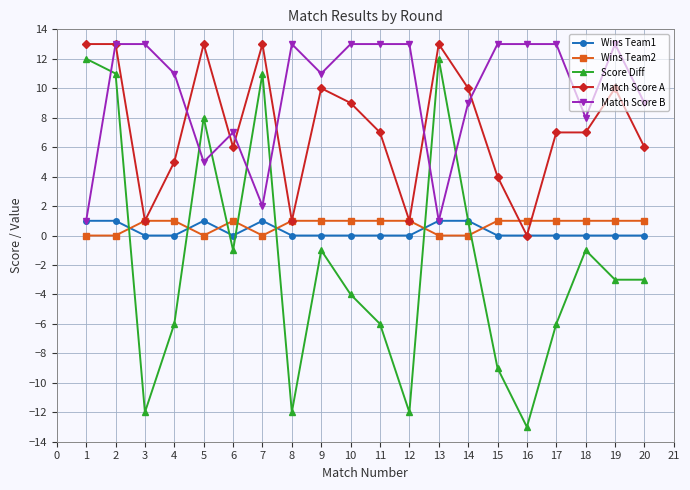

What is the spread (max minus min) of values at 7?

13